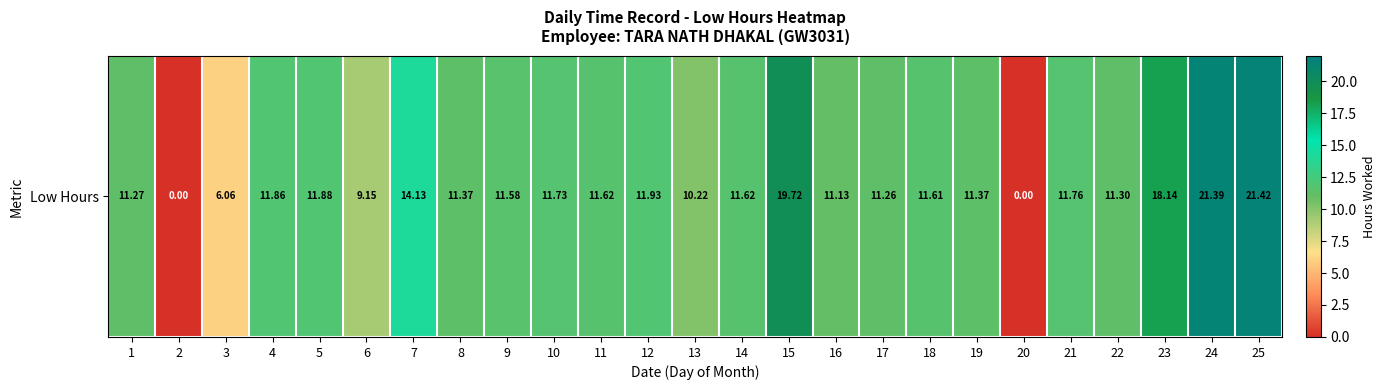

What is the approximate value at 13?

10.2